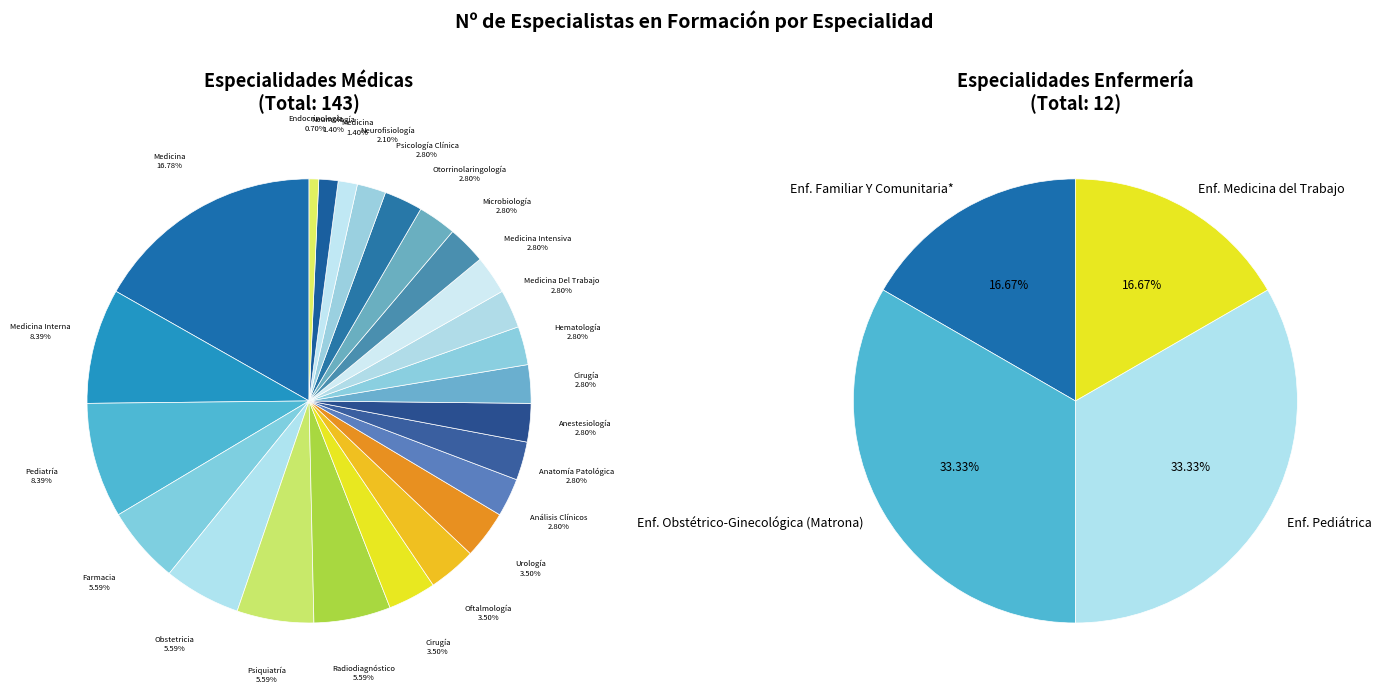

Is there any slice that represents more than half of the pie?

No